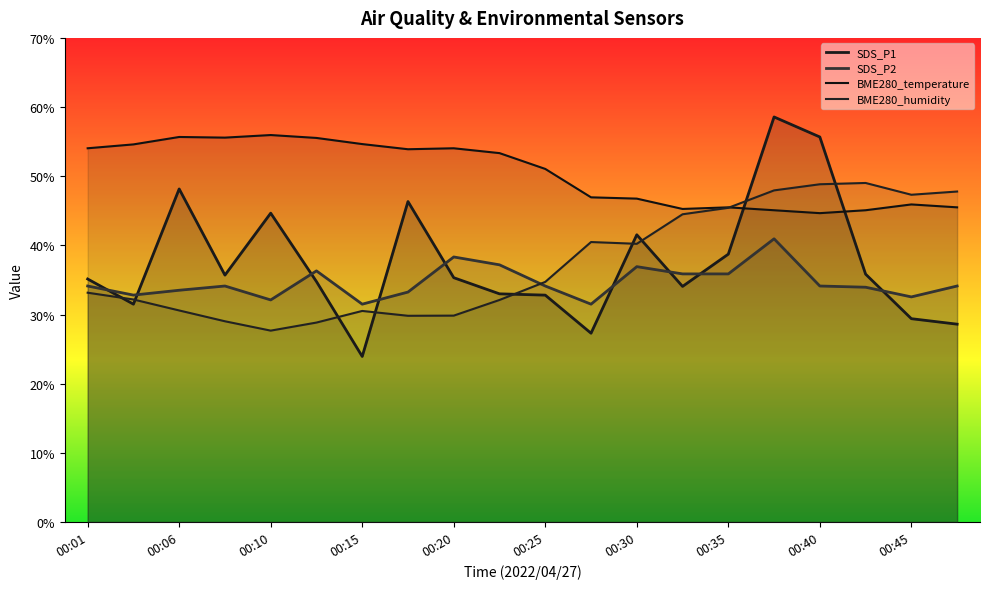

What is the total value across all series at 00:28?

146.2